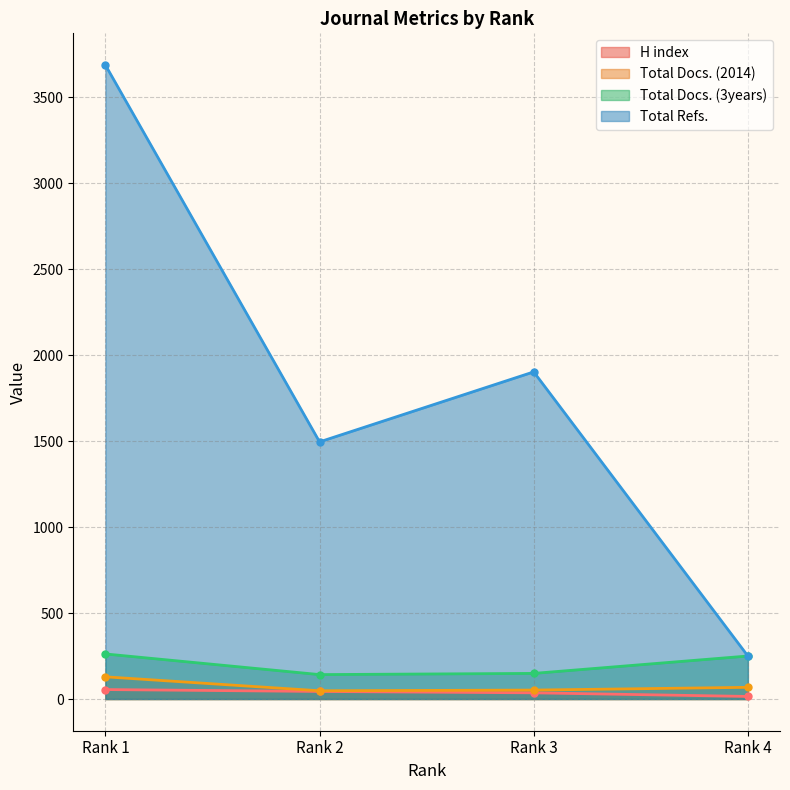

What is the value of the Total Refs. point at the 4th from the left?

250